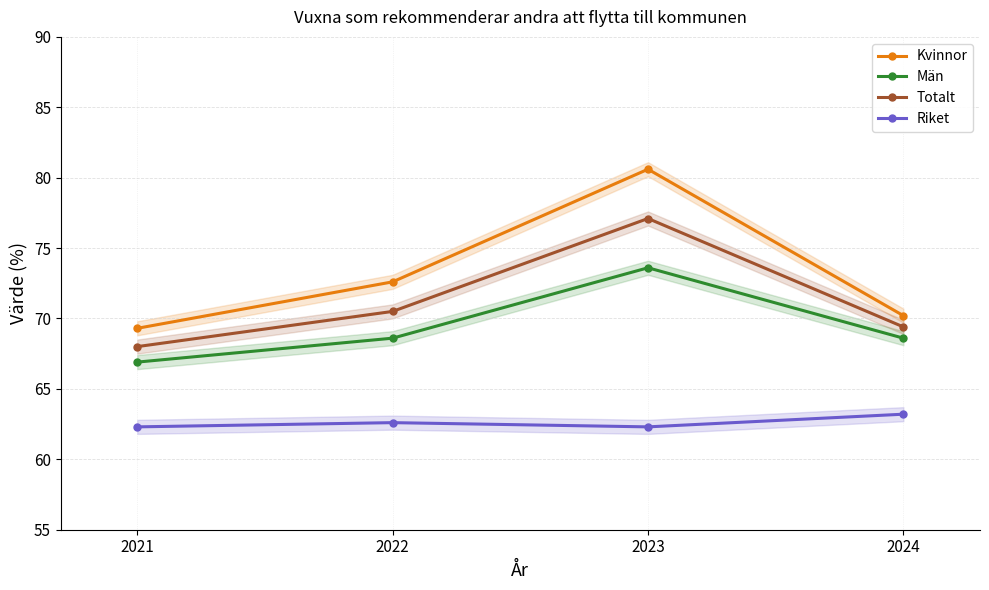

What is the average value of the Totalt series?

71.2